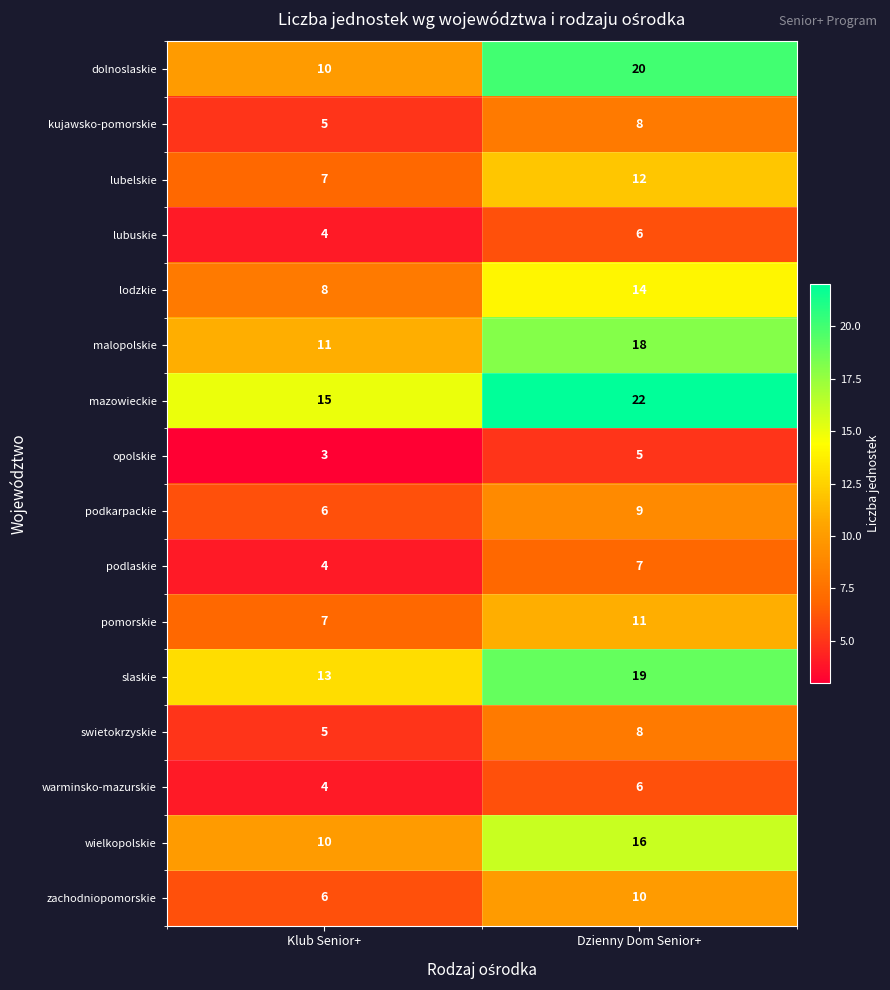

Rank the categories by lubuskie value from highest to lowest.

Dzienny Dom Senior+, Klub Senior+